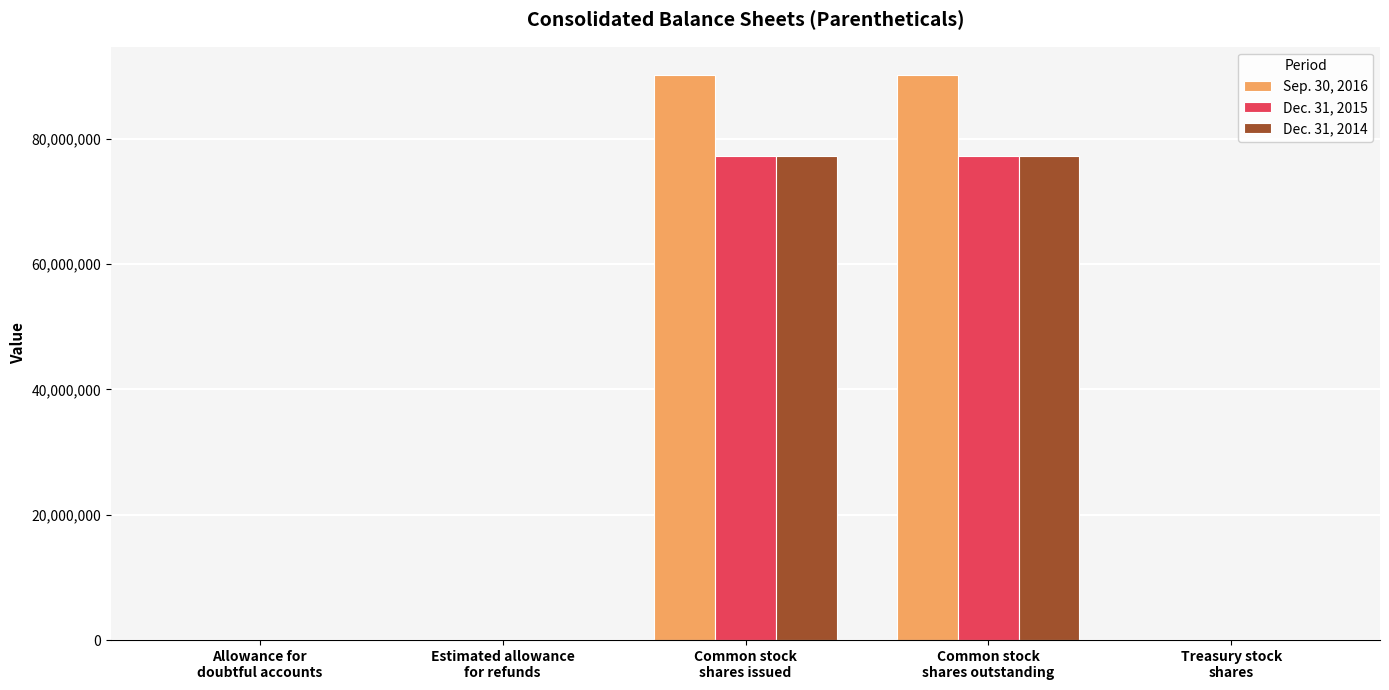

Which series has the largest total across all categories?

Sep. 30, 2016